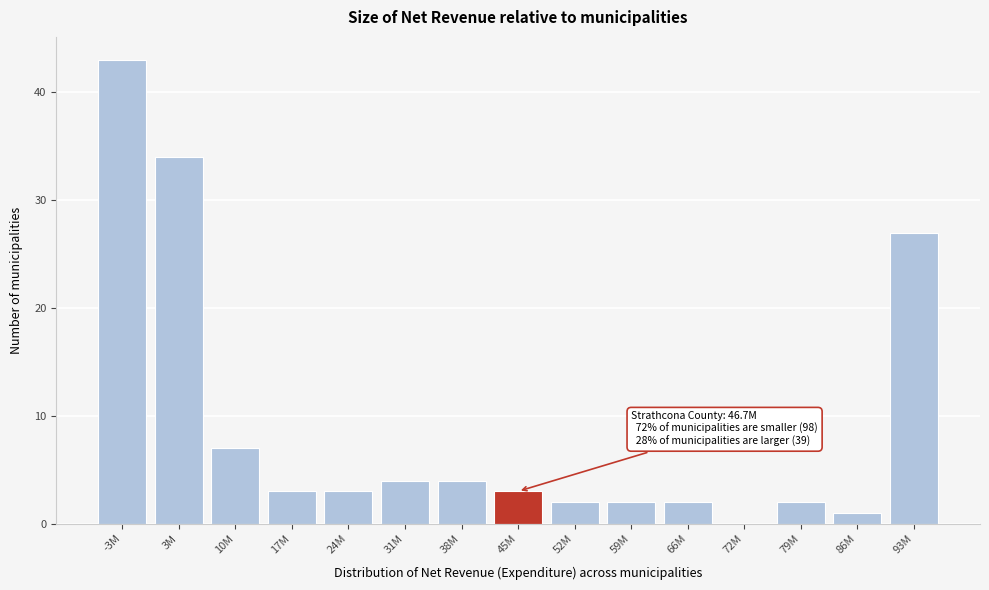

Reading left to right, what are all the values shown in this chart?

-3M=43	3M=34	10M=7	17M=3	24M=3	31M=4	38M=4	45M=3	52M=2	59M=2	66M=2	72M=0	79M=2	86M=1	93M=27